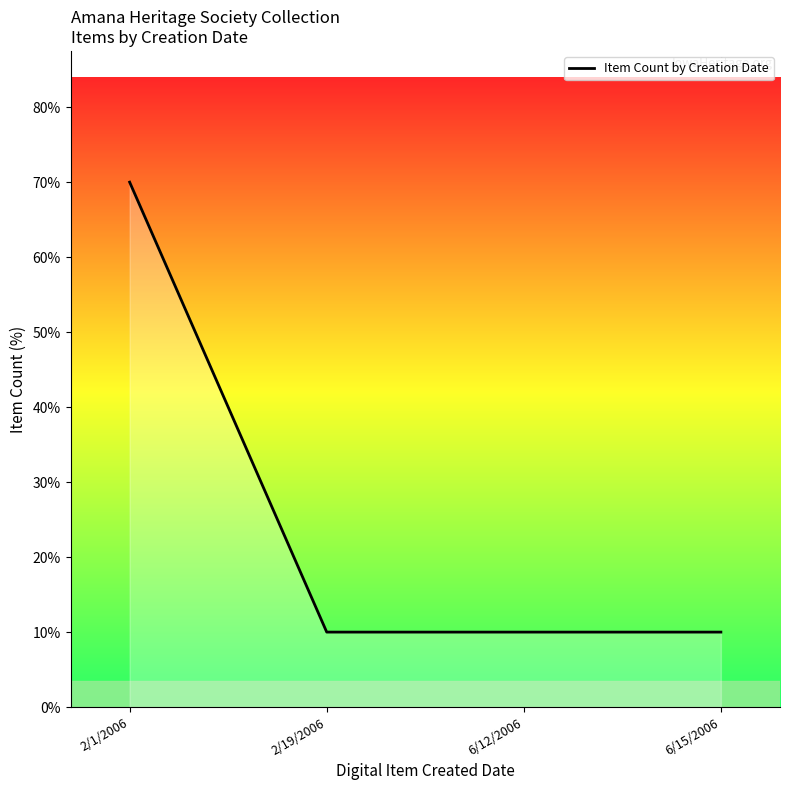

What is the sum of the values at 6/12/2006 and 6/15/2006?

20